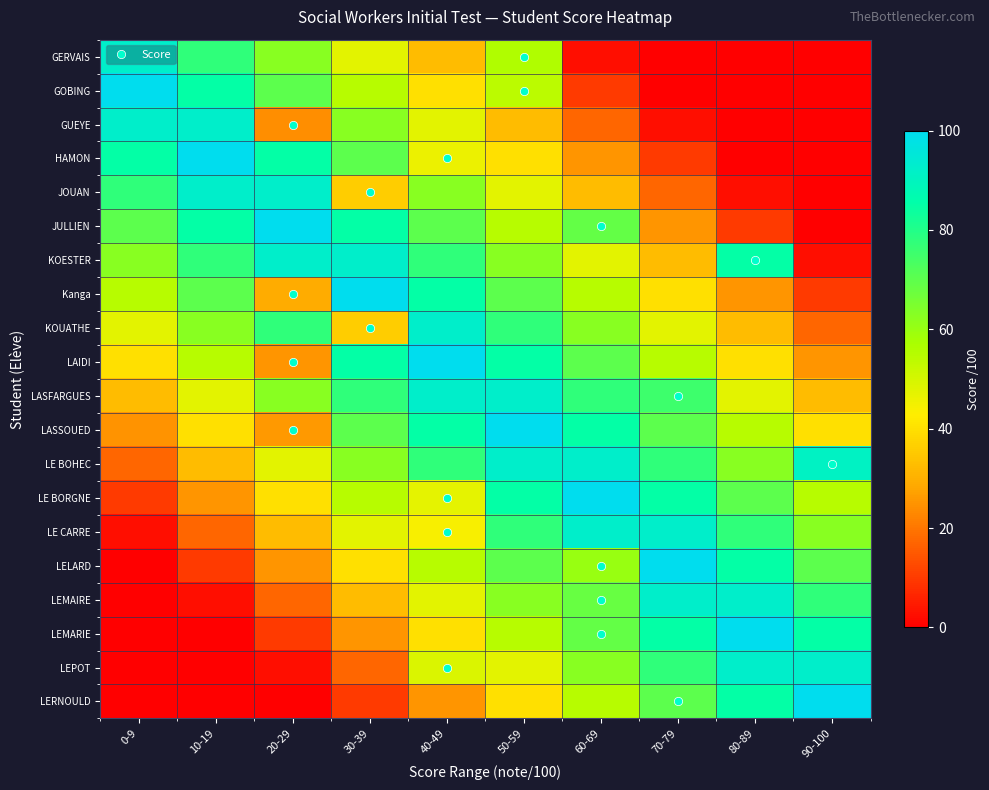

At 60-69, list the series in order from smallest to largest.

GERVAIS, GOBING, GUEYE, HAMON, JOUAN, KOESTER, Kanga, LERNOULD, LELARD, KOUATHE, LEPOT, LEMAIRE, JULLIEN, LEMARIE, LAIDI, LASFARGUES, LASSOUED, LE BOHEC, LE CARRE, LE BORGNE